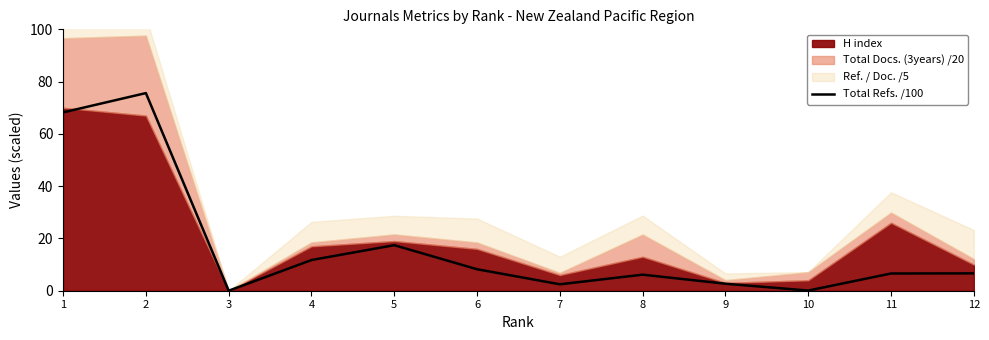

What is the change in value from 2 to 6?

-67.4